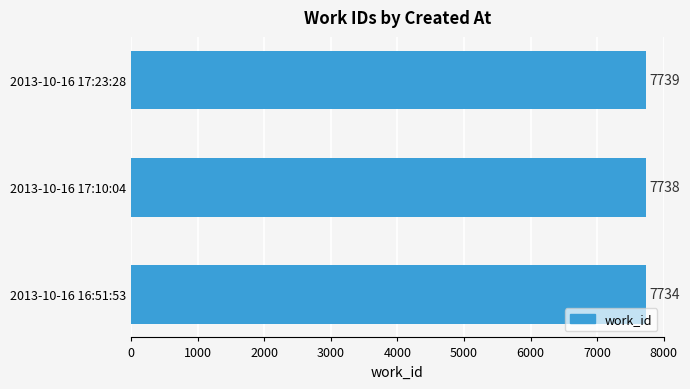

What is the minimum value shown in the chart?

7734